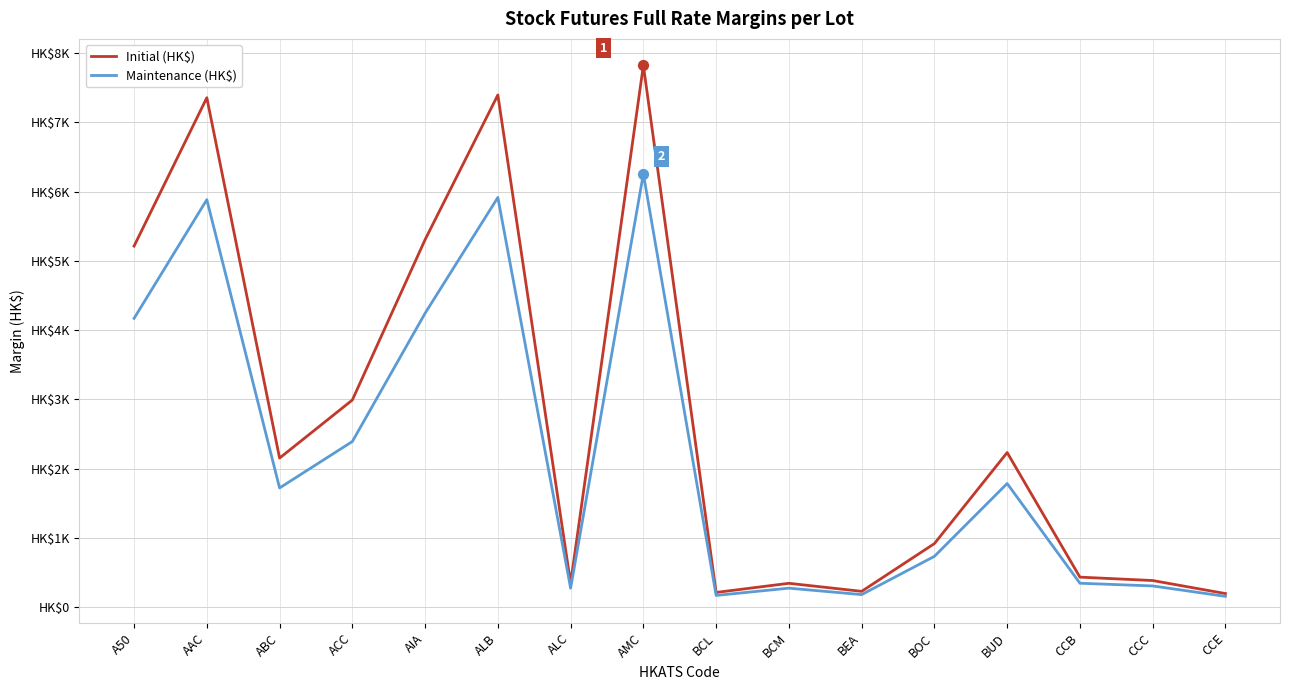

At which category is the sum across all series the highest?

AMC